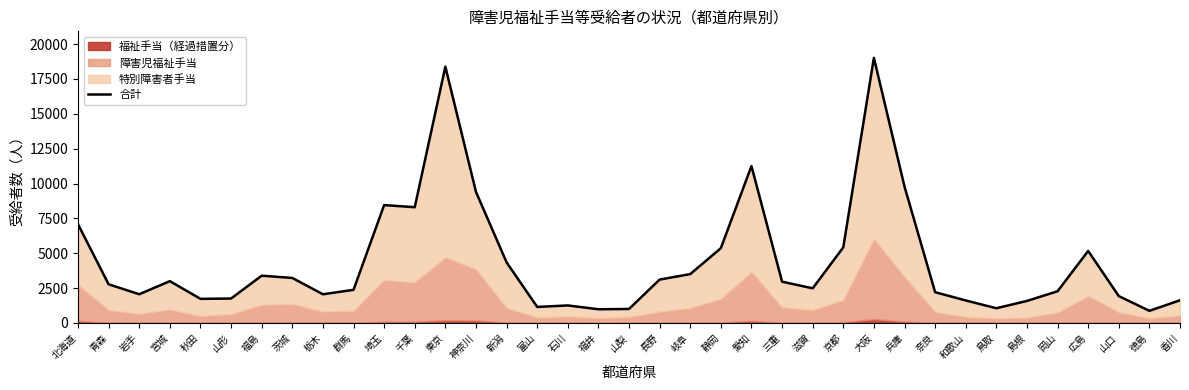

Is it true that the value at 岐阜 is 1844?

False